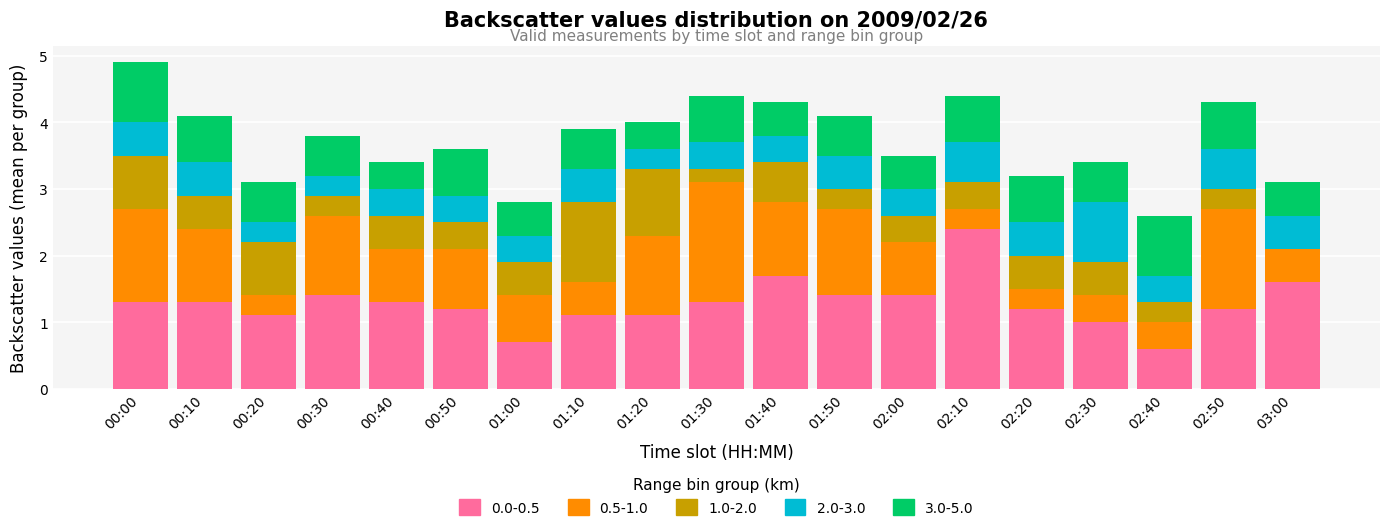

What is the total value across all series at 01:40?

4.3